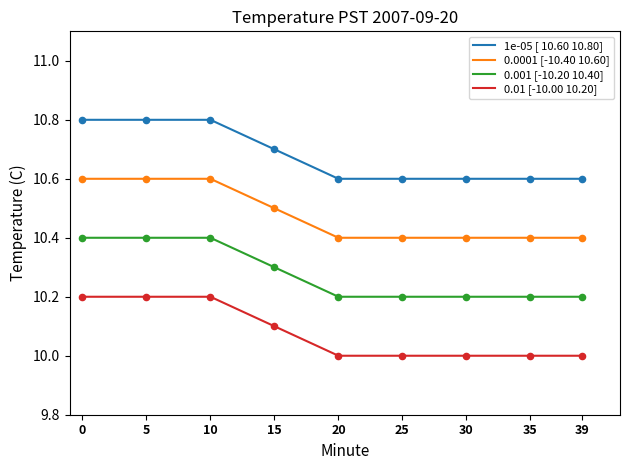

At how many categories does at least one series exceed 10?

9